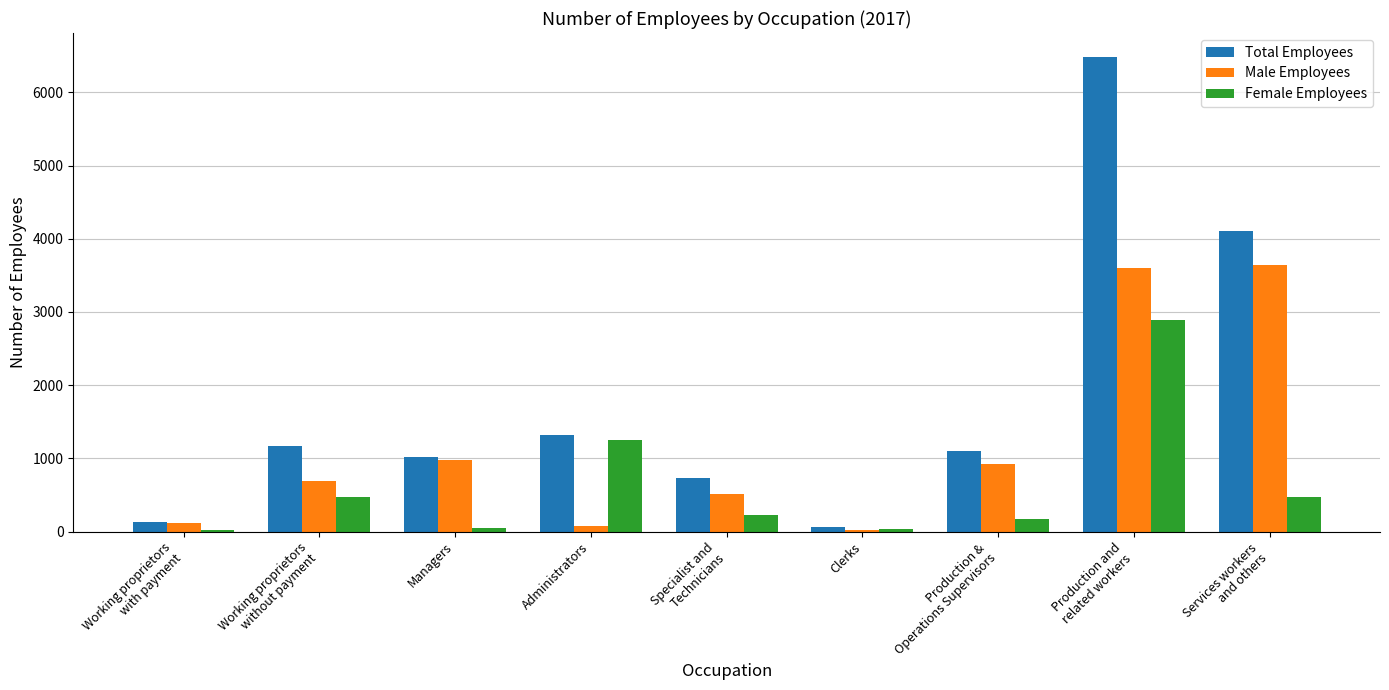

Is the value of Female Employees at Services workers
and others greater than the value of Total Employees at Production and
related workers?

No